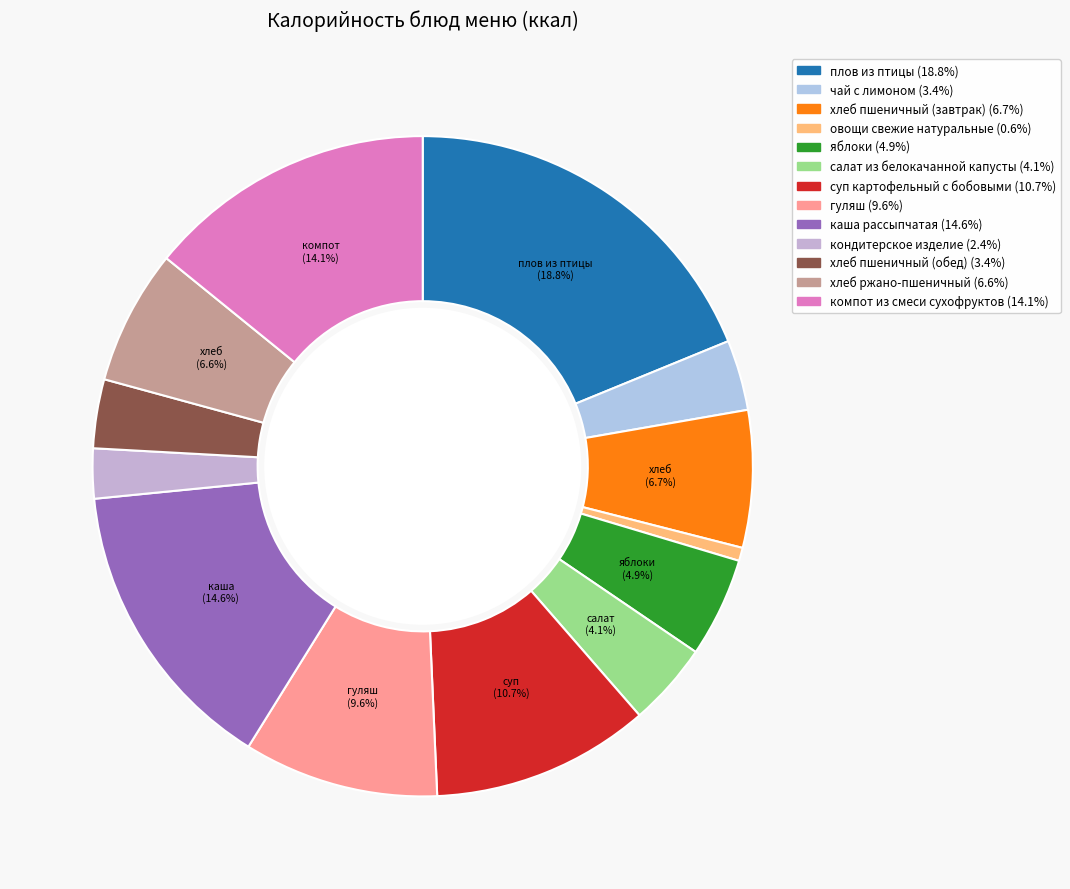

How many slices are in this pie chart?

13